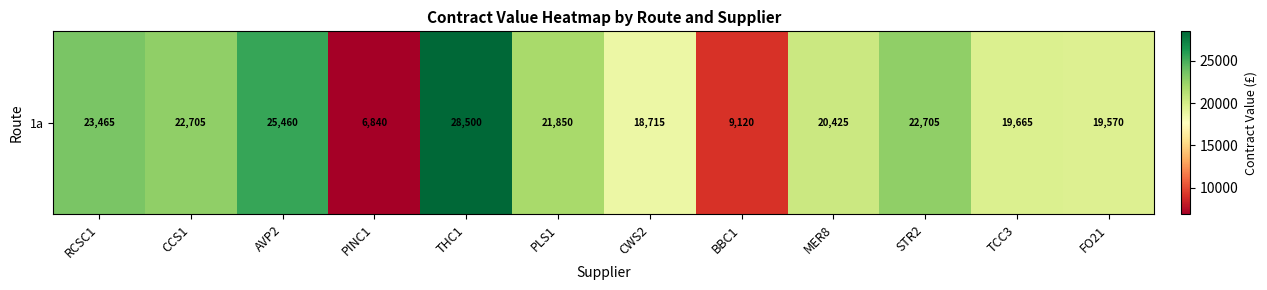

Where is the data nearest to the value 17670?

CWS2